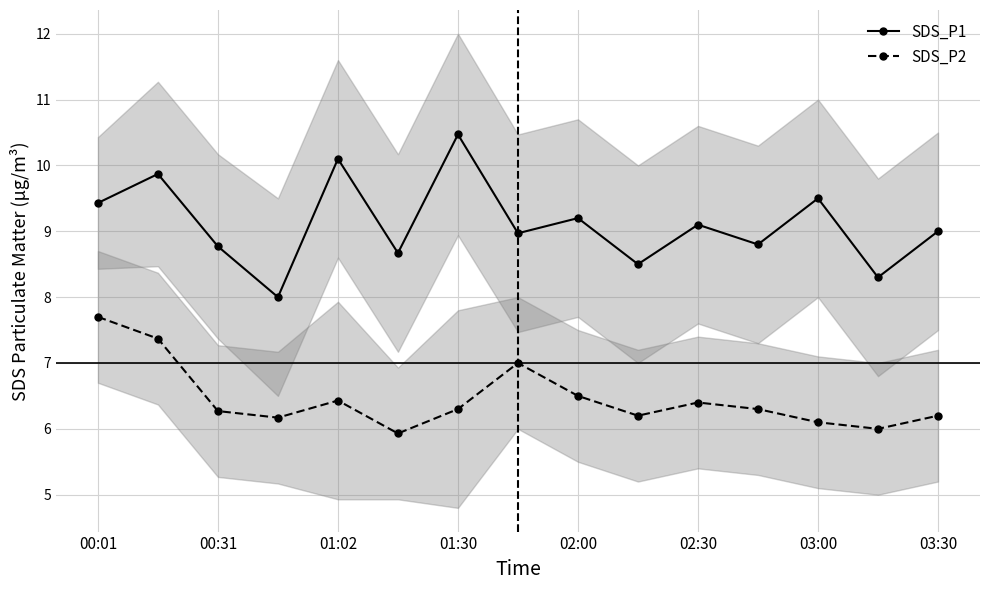

Is it true that SDS_P2 equals 2.6 at 00:31?

False